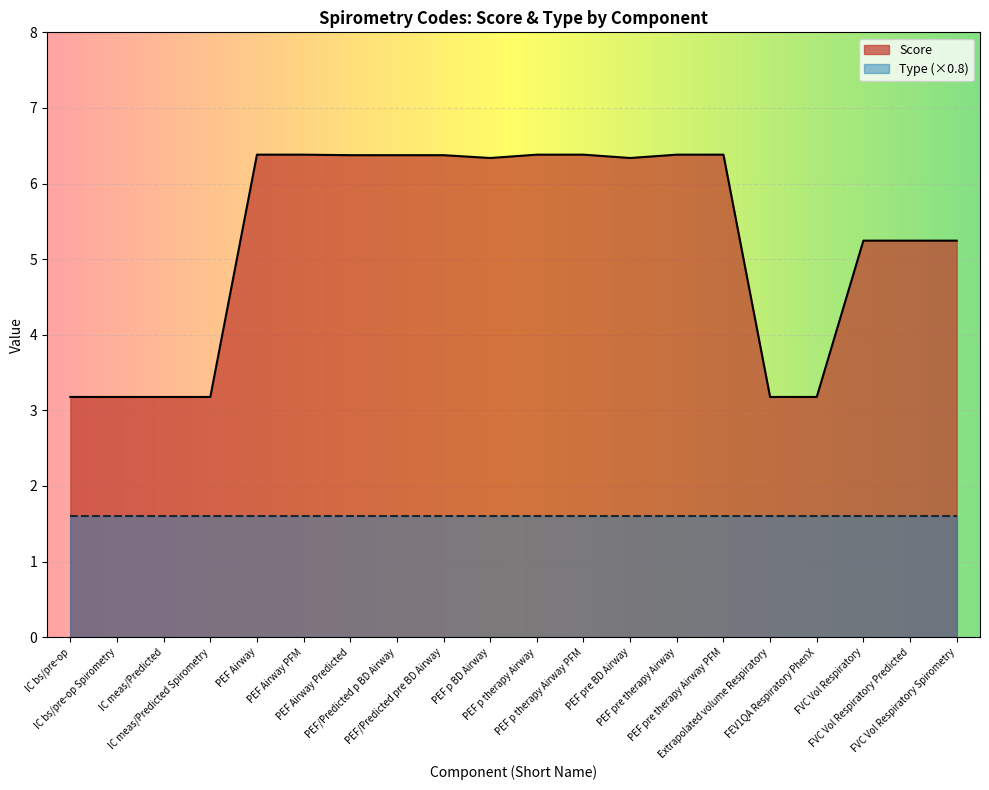

What is the minimum value shown in the chart?

1.6